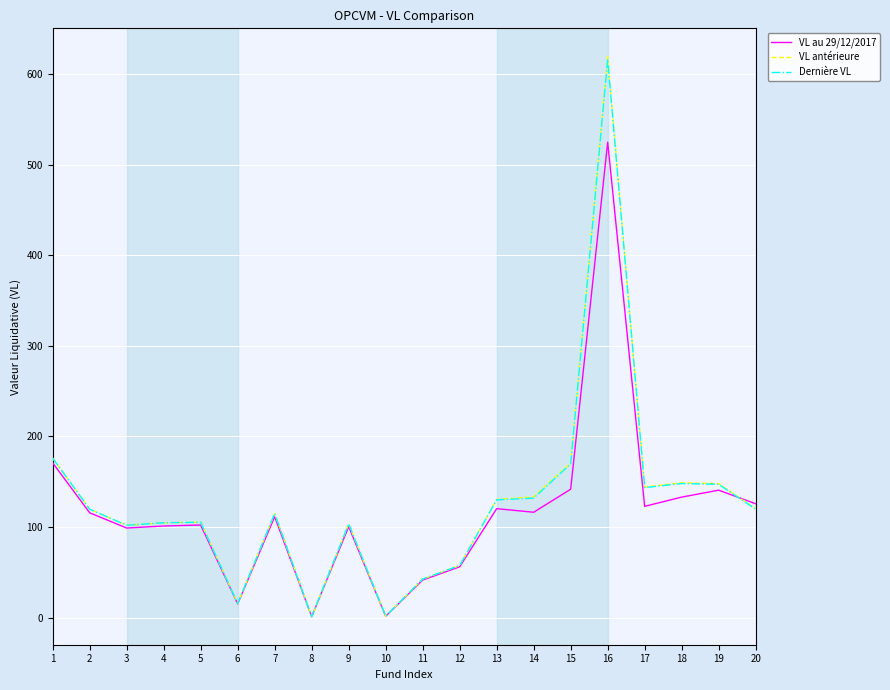

What is the average value of the VL antérieure series?

128.1